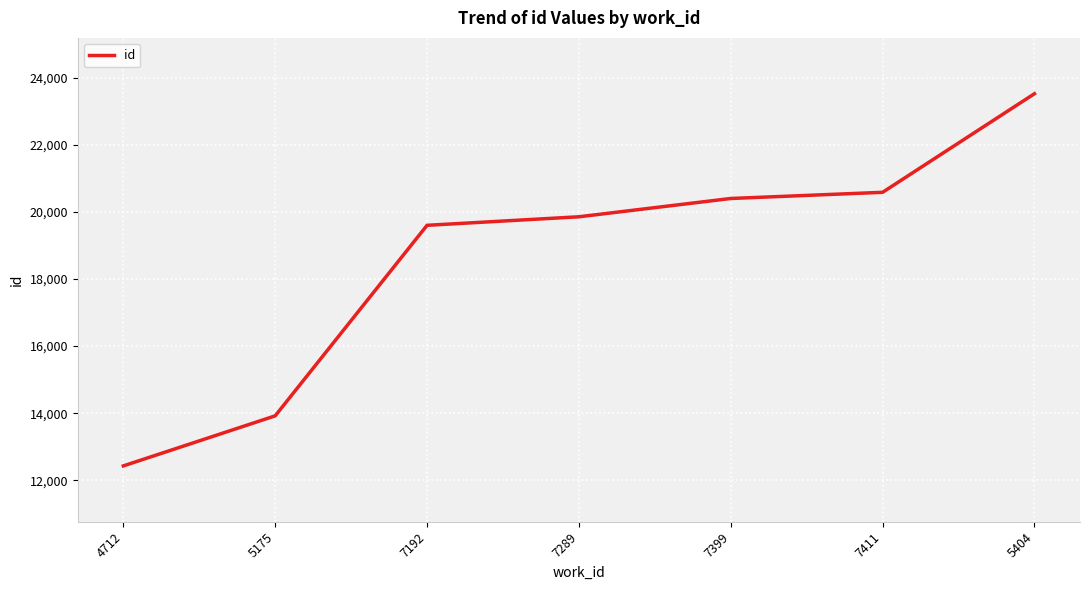

What is the sum of all values?

130292